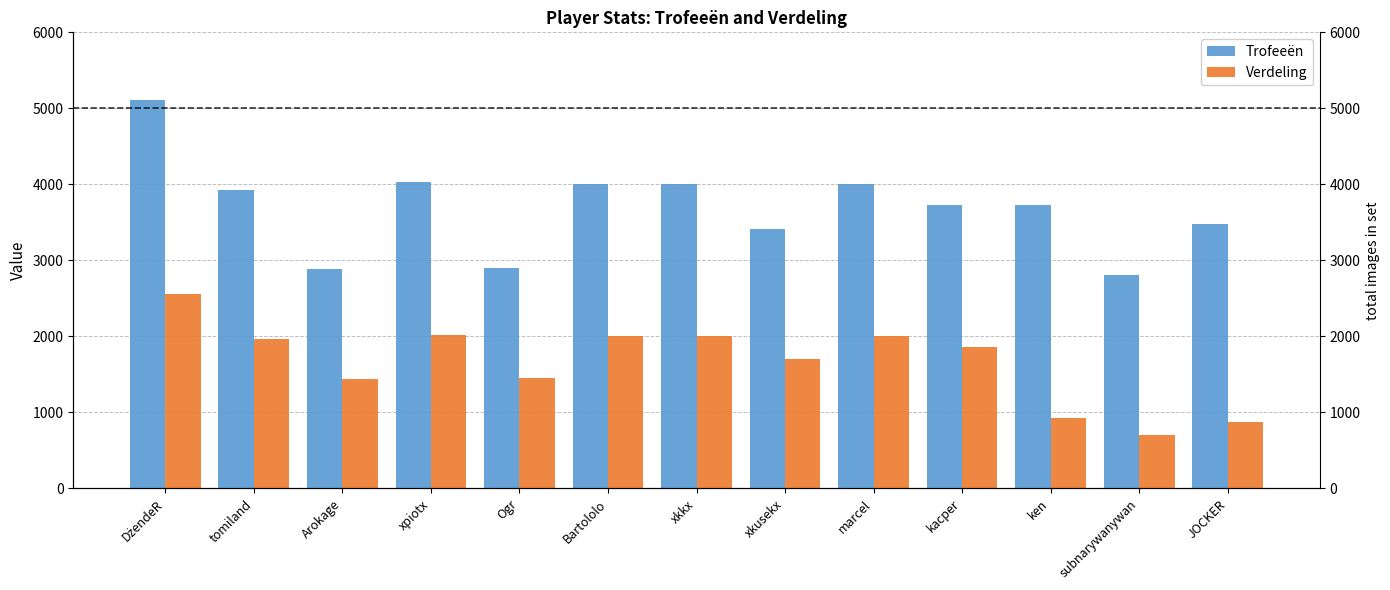

What is the total value across all series at Ogr?

4344